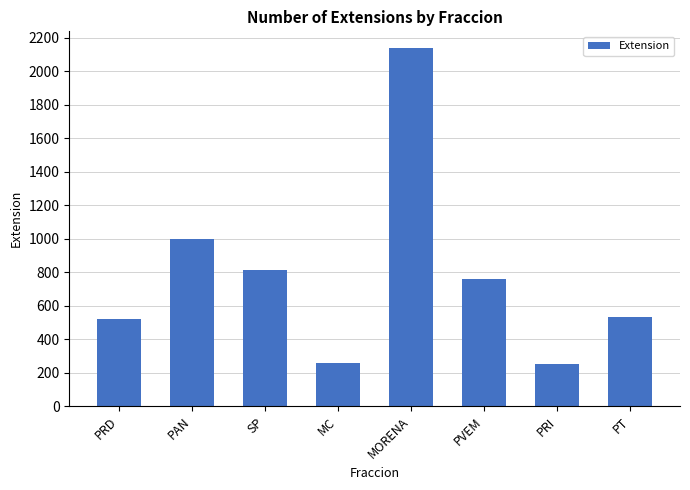

What position from the left is PT?

8